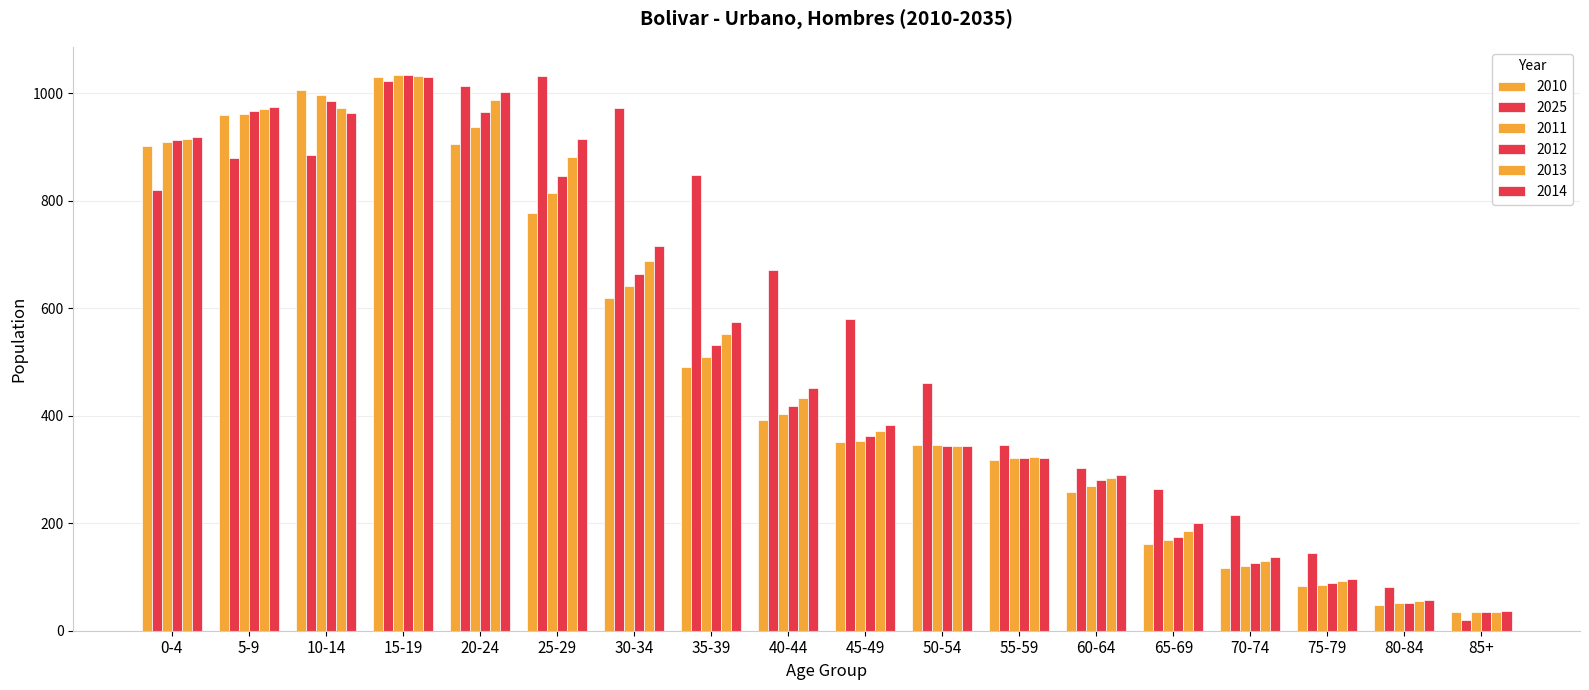

Reading right to left, what are all the values shown in this chart?

2010: 34	48	83	117	162	258	318	345	351	393	491	620	778	906	1031	1006	959	903
2025: 20	81	145	216	264	302	346	461	581	671	849	973	1032	1013	1023	885	879	821
2011: 35	51	86	121	168	270	322	345	354	403	509	641	815	938	1035	997	962	909
2012: 35	51	89	126	175	280	322	343	362	418	532	663	847	965	1035	985	967	914
2013: 35	55	93	130	186	285	323	344	371	434	552	688	882	987	1033	973	971	916
2014: 36	58	96	137	200	289	322	343	382	451	575	716	916	1002	1031	964	975	918